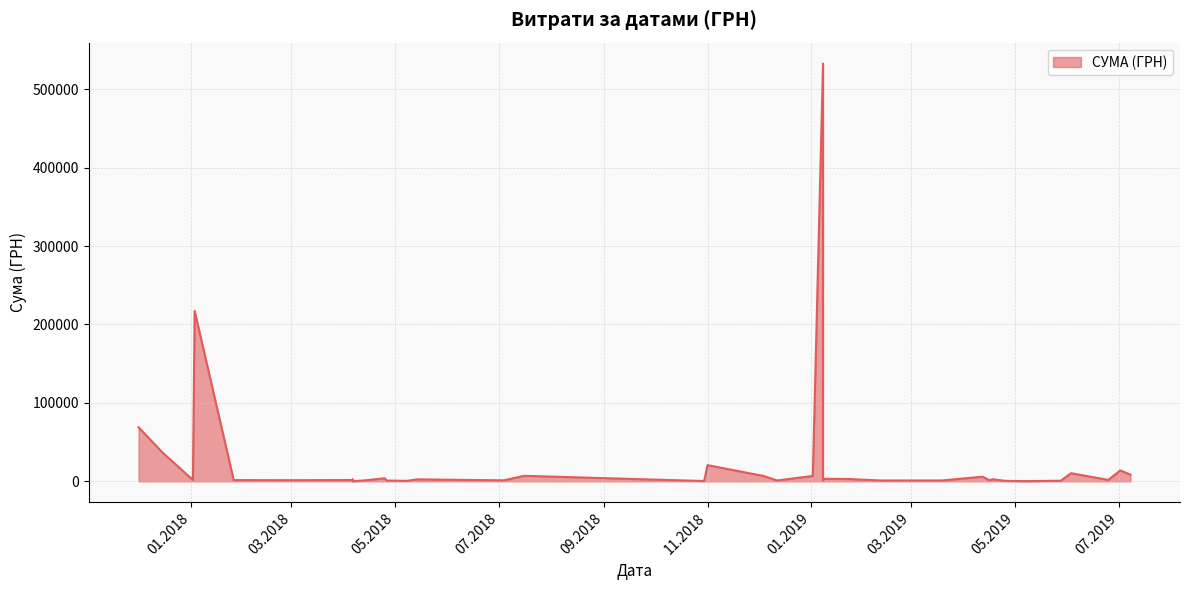

What is the value of the 34th point from the left?

1540.8